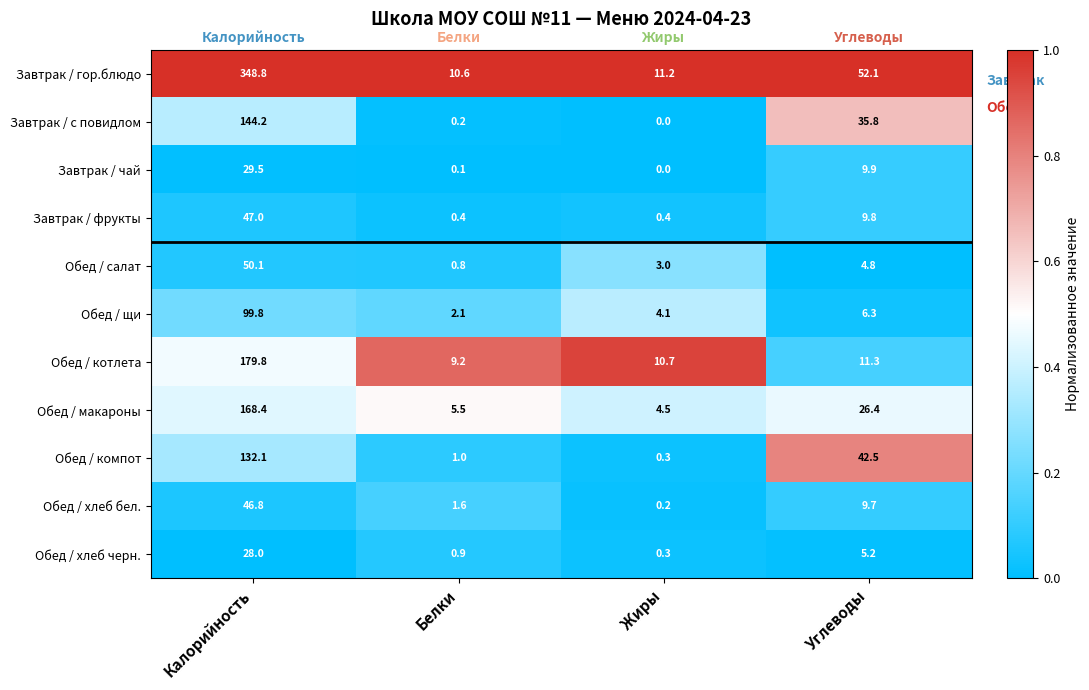

Which series has the largest total across all categories?

Завтрак / гор.блюдо